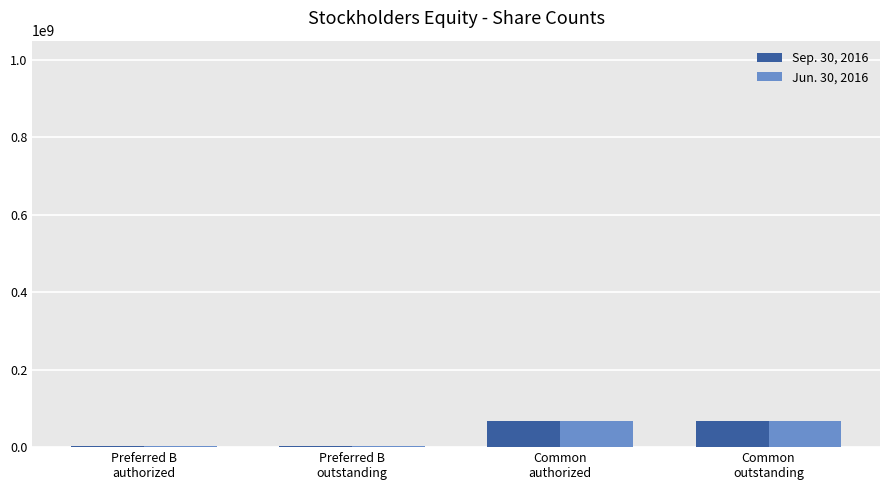

The value of Sep. 30, 2016 at Preferred B
authorized is 3754355. True or false?

True